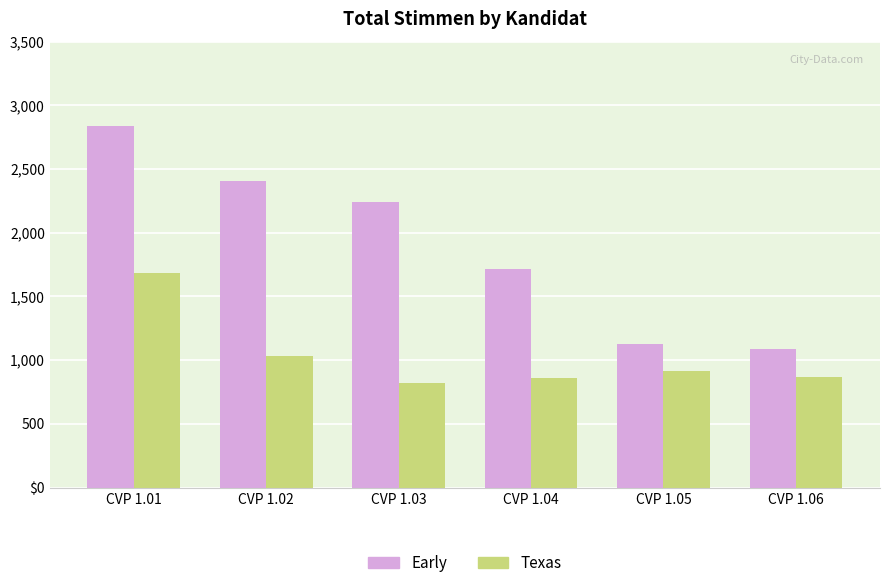

Does the chart contain stacked bars?

No